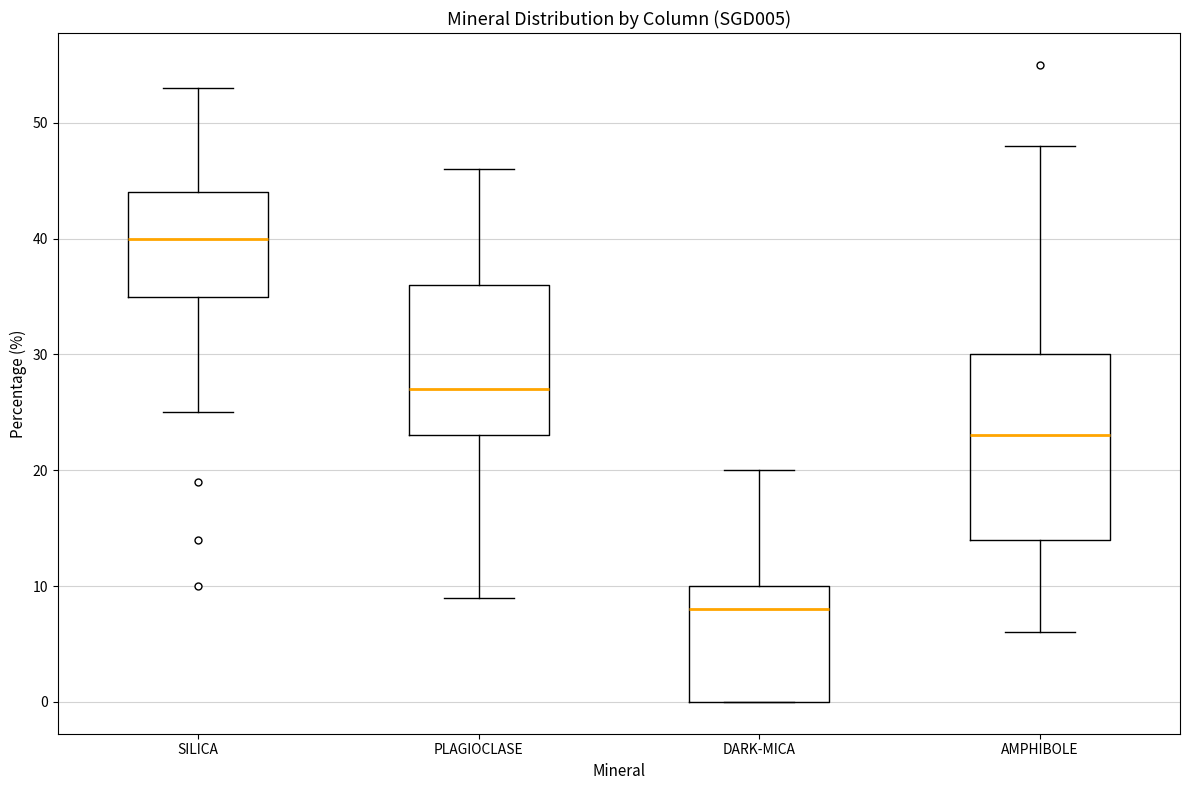

Reading left to right, transcribe this box plot: for each box, give where its median line is, the range the box spans, and where its two whiskers end, as read against the y-axis. The values are not printed on the chart, so give them approximately, as read against the axis.

SILICA: median 40, box 35 to 44, whiskers 25 to 53
PLAGIOCLASE: median 27, box 23 to 36, whiskers 9 to 46
DARK-MICA: median 8, box 0 to 10, whiskers 0 to 20
AMPHIBOLE: median 23, box 14 to 30, whiskers 6 to 48